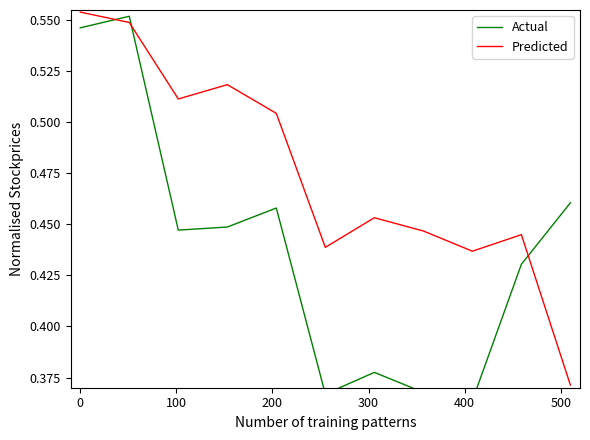

Where is the first local minimum for Actual?

100